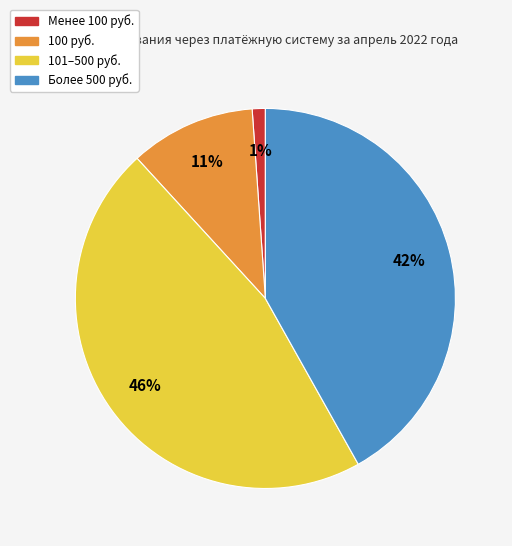

Is the sum of 100 руб. and 101–500 руб. greater than half?

Yes